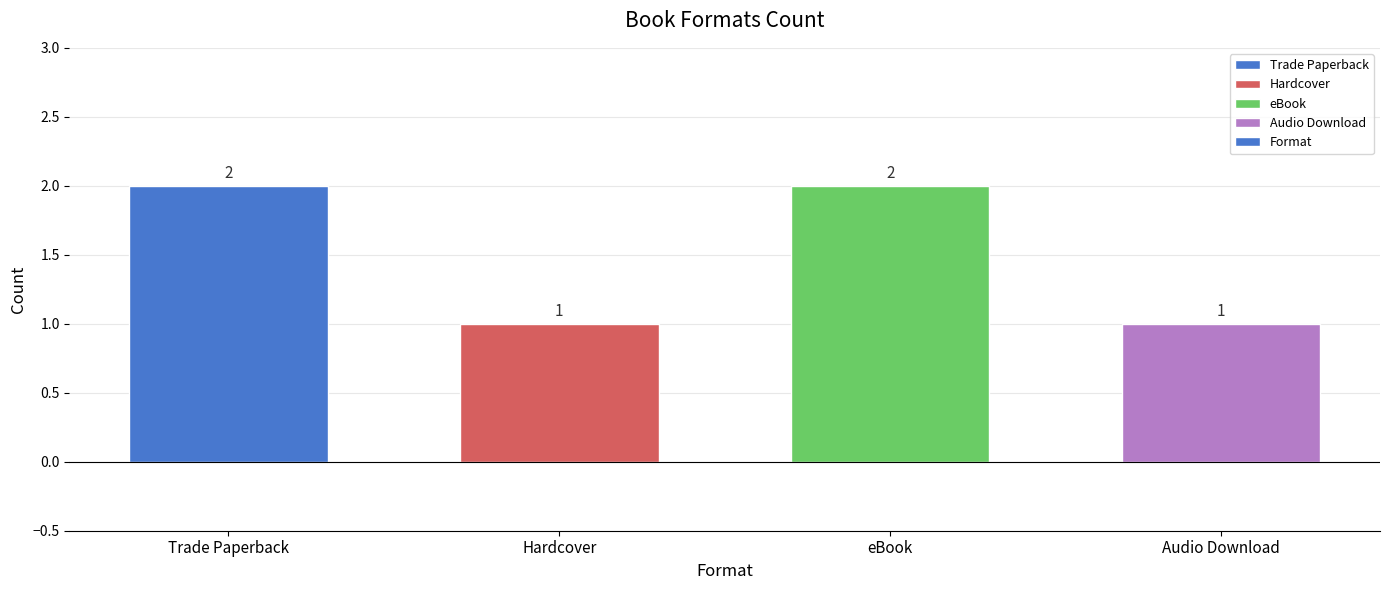

Count the values in the range 1 to 2.

4